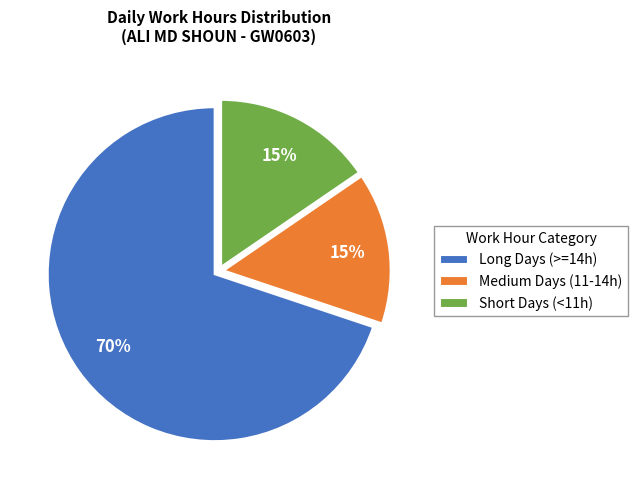

To the nearest percent, what is the average slice percentage?

33%